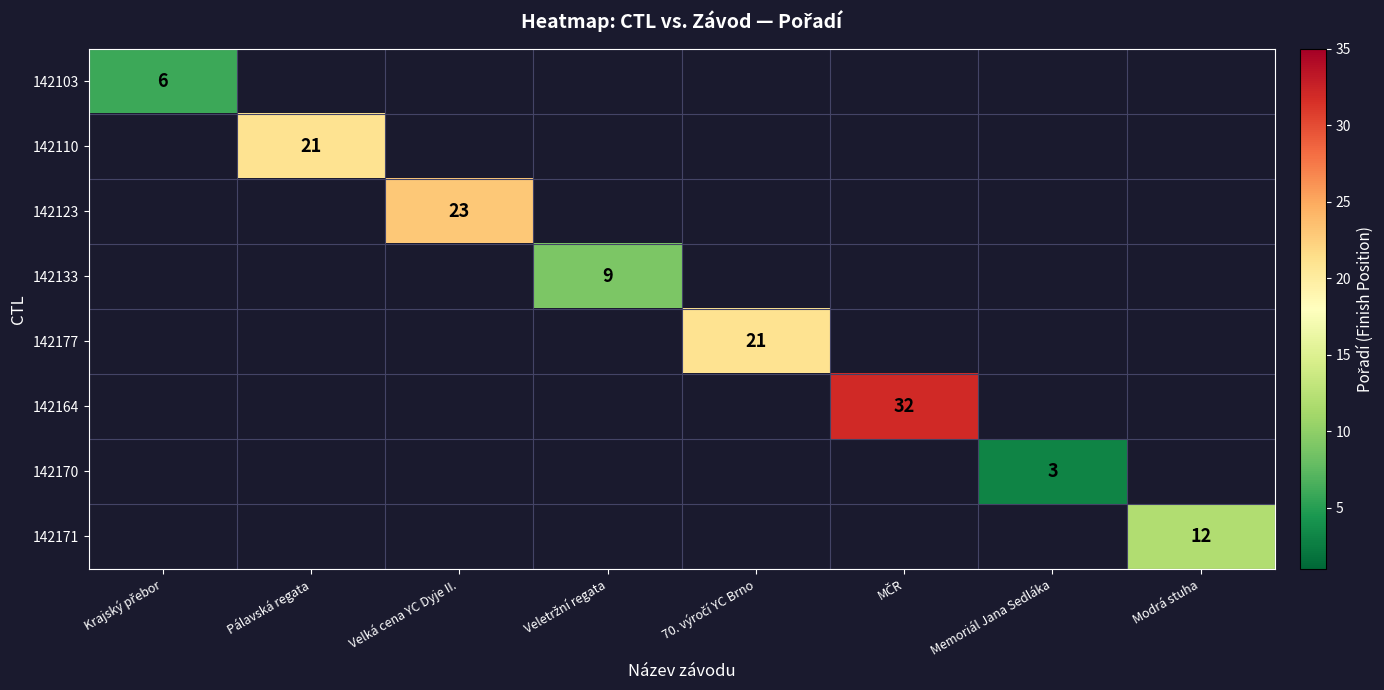

Count the number of data series in this chart.

8